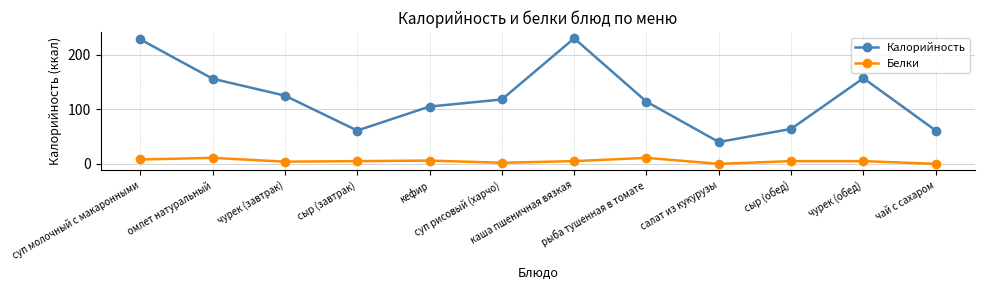

What is the difference between the maximum and minimum values in the Белки series?

11